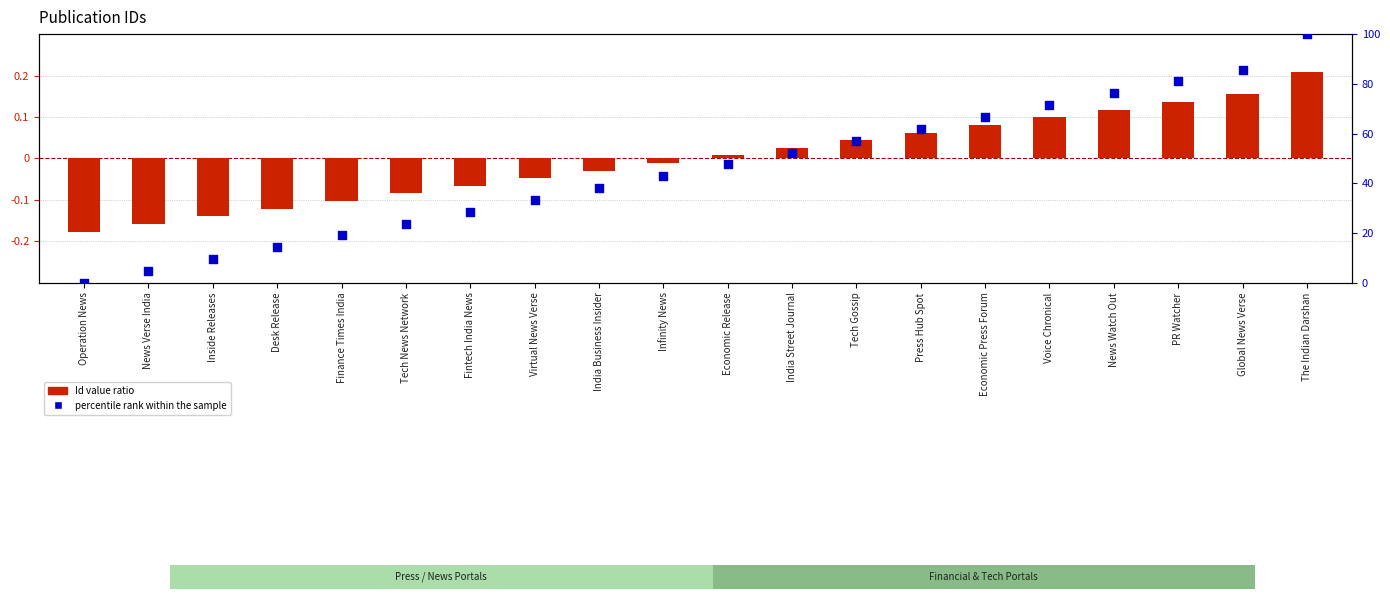

What is the total value across all series at Finance Times India?

18.9